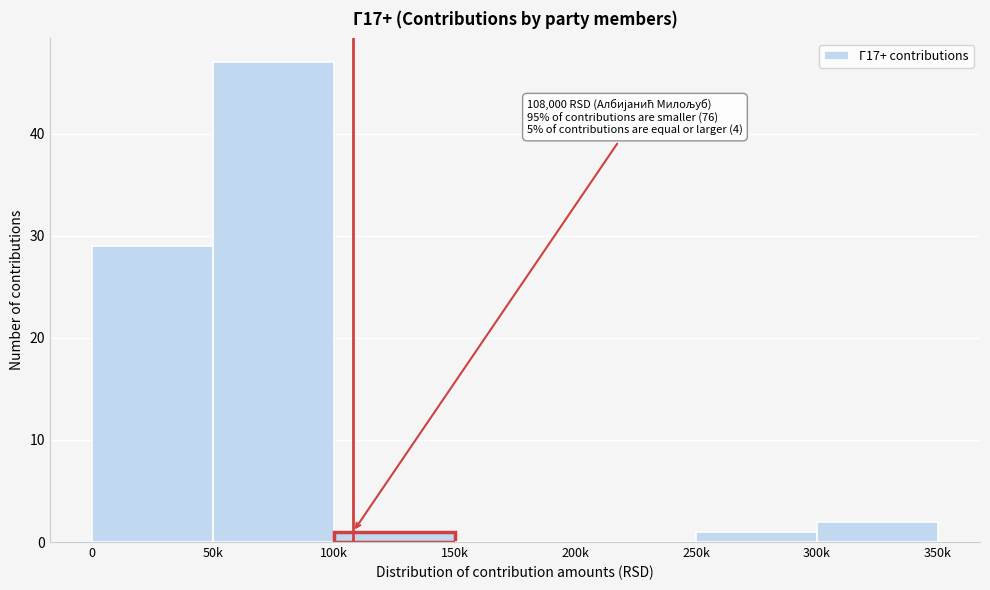

Reading left to right, what are all the values shown in this chart?

0=29	50k=47	100k=1	150k=0	200k=0	250k=1	300k=2